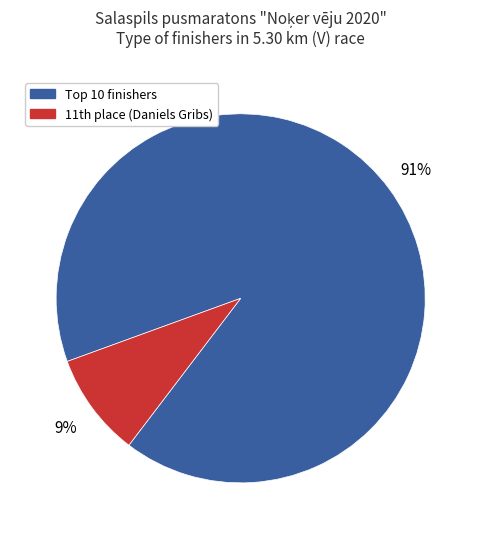

To the nearest percent, what is the difference between the largest and smallest slice percentages?

82%